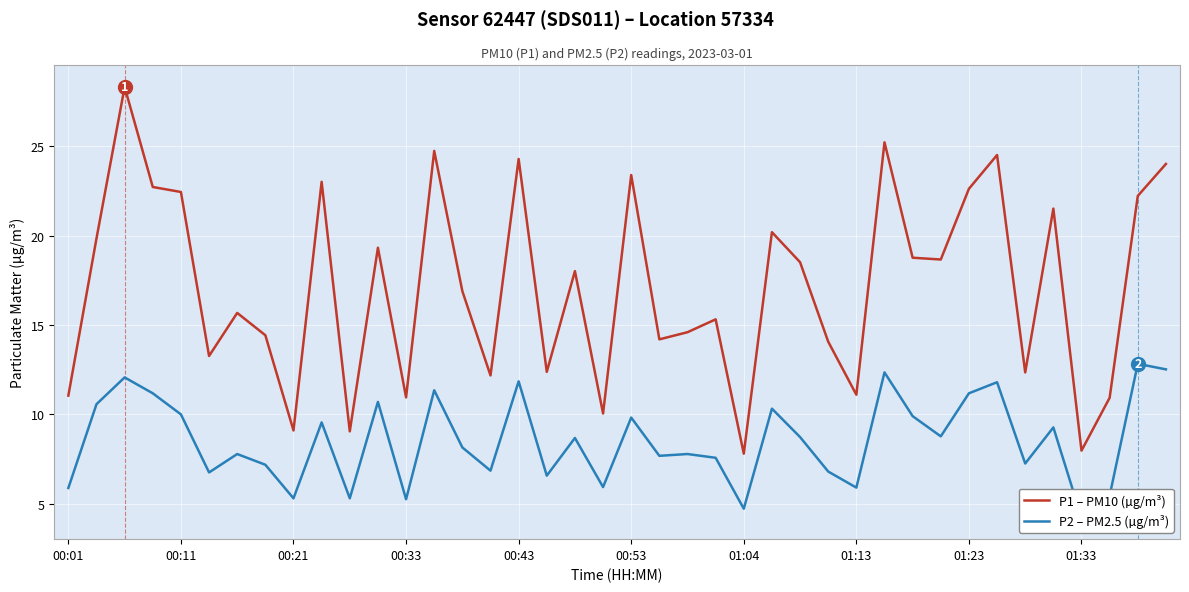

At how many categories does at least one series exceed 13?

28